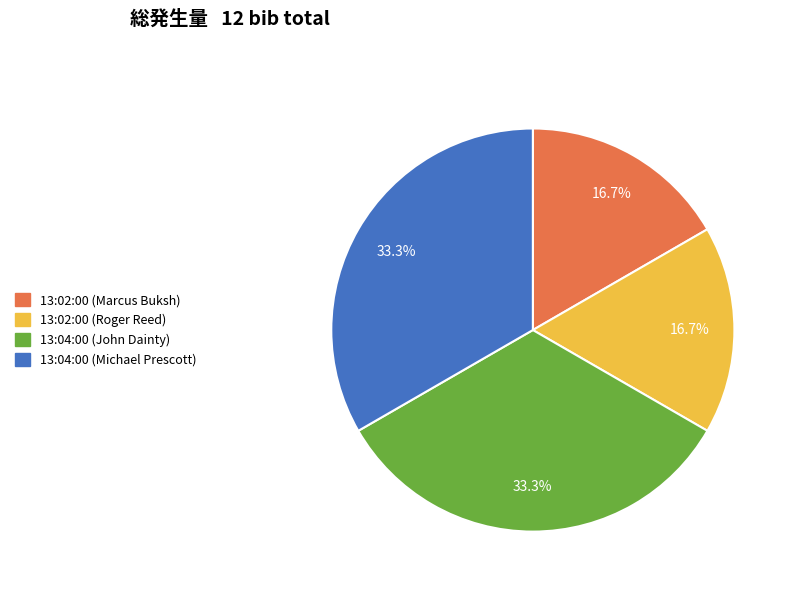

To the nearest percent, what portion does 13:02:00 (Roger Reed) represent?

17%